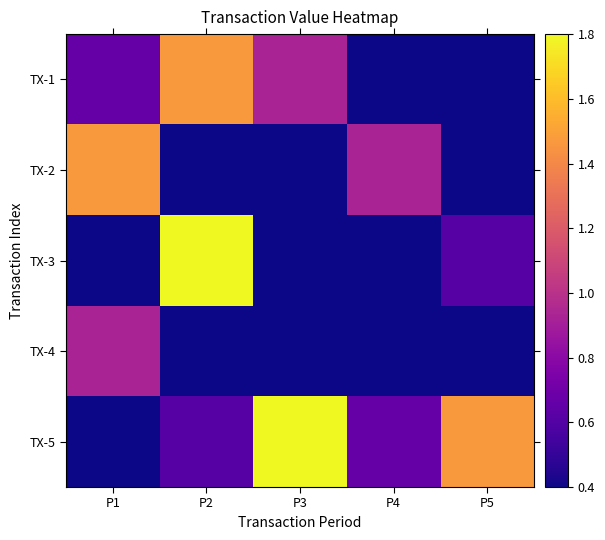

Reading right to left, transcribe all the data shown in this chart.

TX-1: P5=0.4	P4=0.4	P3=0.9	P2=1.5	P1=0.7
TX-2: P5=0.4	P4=0.9	P3=0.4	P2=0.4	P1=1.5
TX-3: P5=0.6	P4=0.4	P3=0.4	P2=1.8	P1=0.4
TX-4: P5=0.4	P4=0.4	P3=0.4	P2=0.4	P1=0.9
TX-5: P5=1.5	P4=0.7	P3=1.8	P2=0.6	P1=0.4